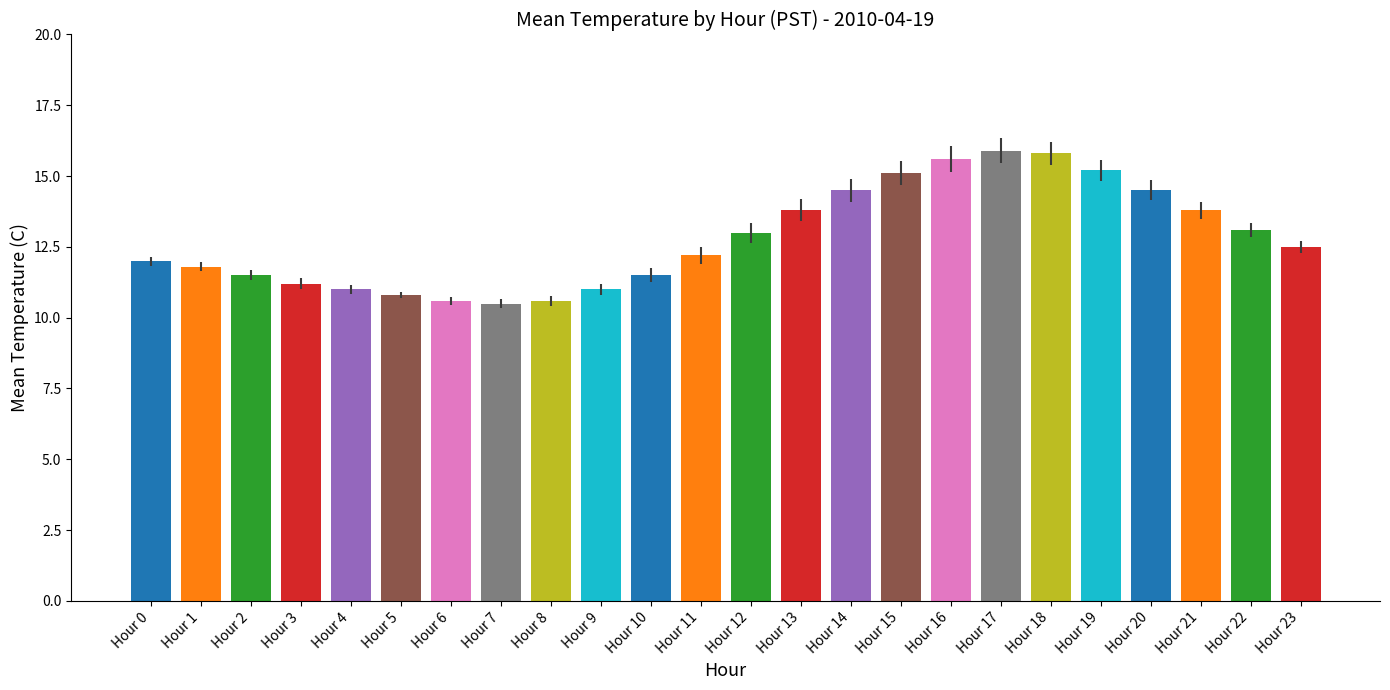

What is the smallest value displayed?

10.5